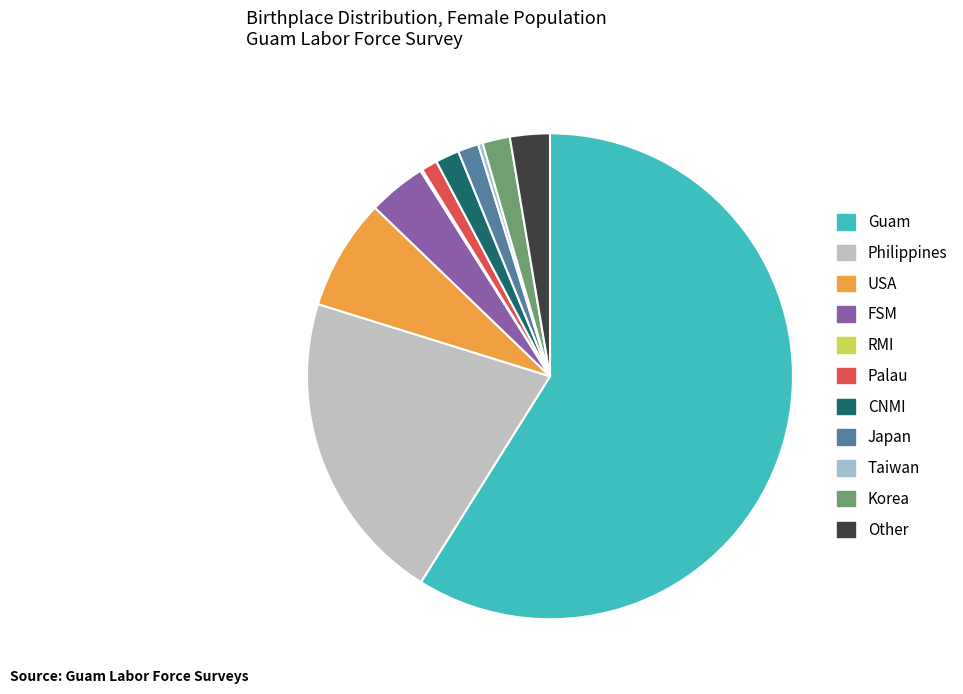

Is it true that Taiwan is 0% of the pie?

True